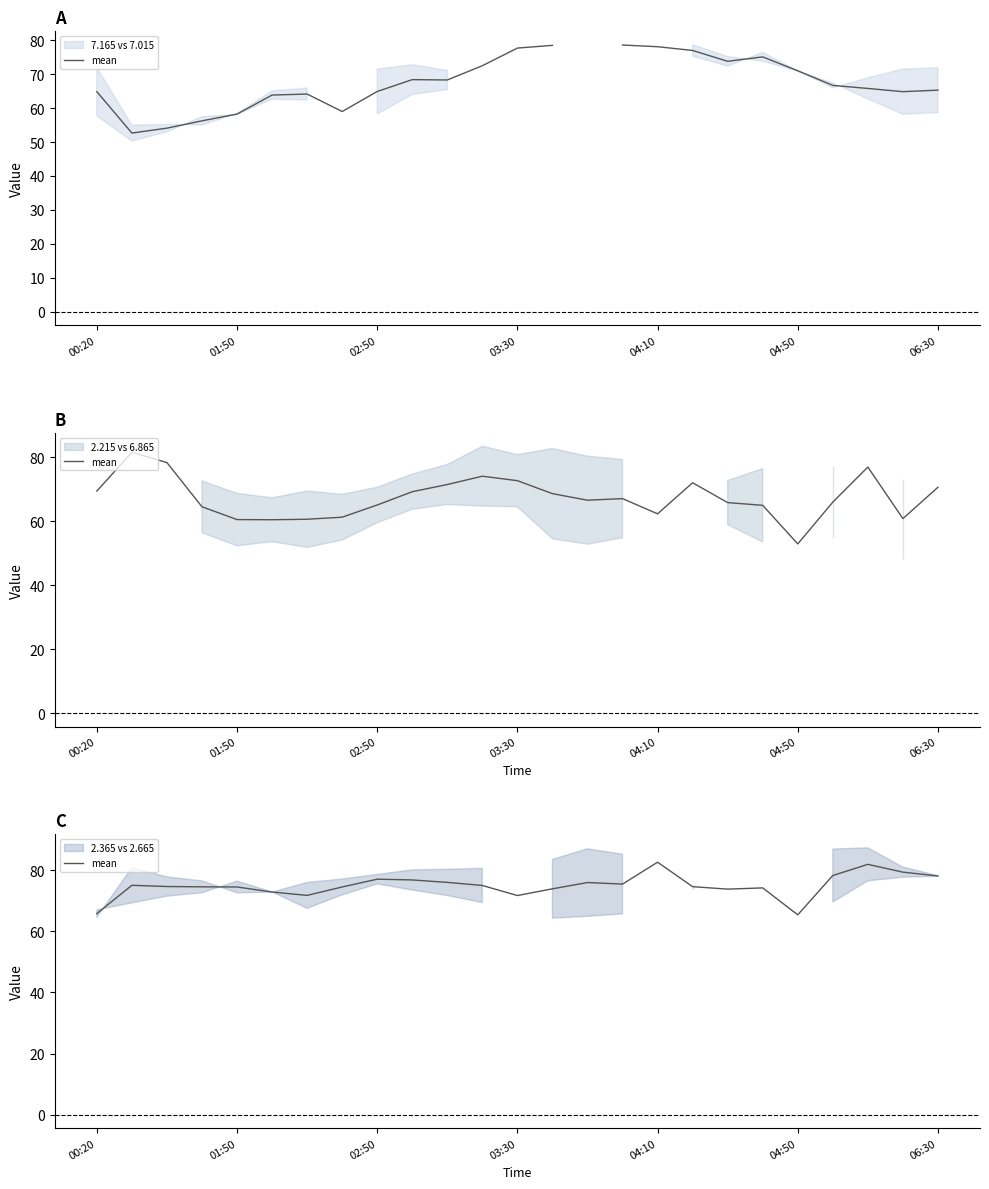

How many values are below 74?

7